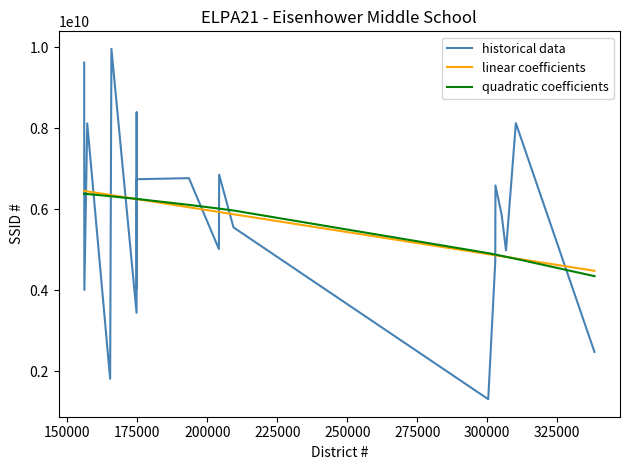

Which series ends up on top after the final intersection of linear coefficients and historical data?

linear coefficients